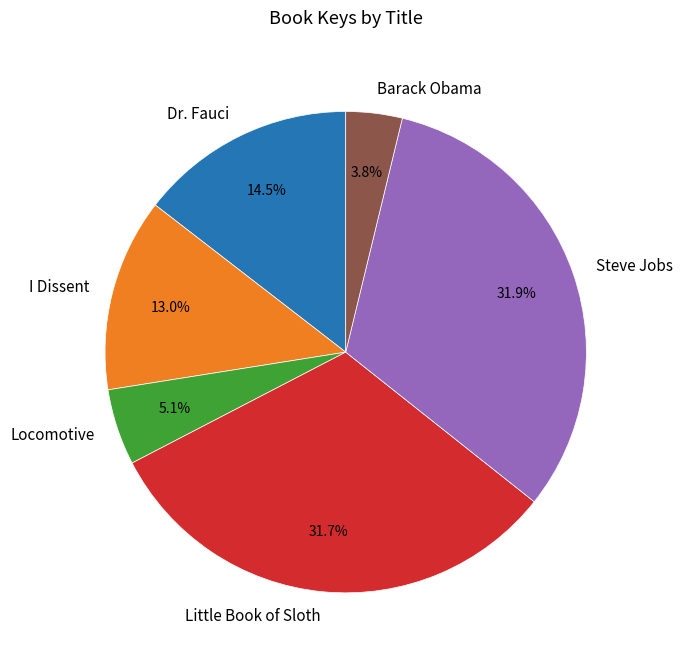

Do Locomotive and Dr. Fauci together represent more than half of the pie?

No